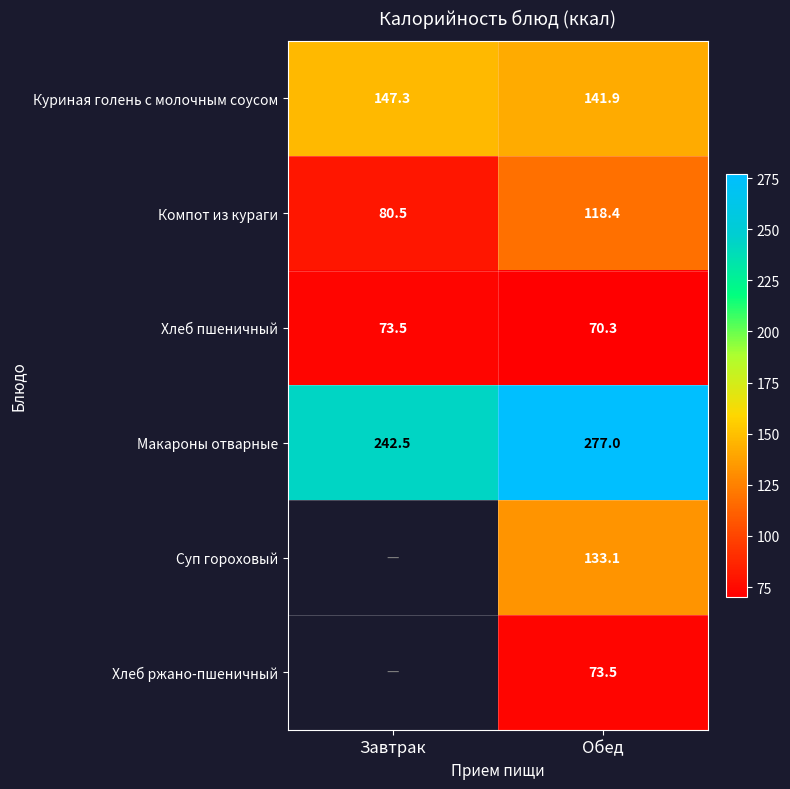

What is the maximum value for Макароны отварные?

277.0